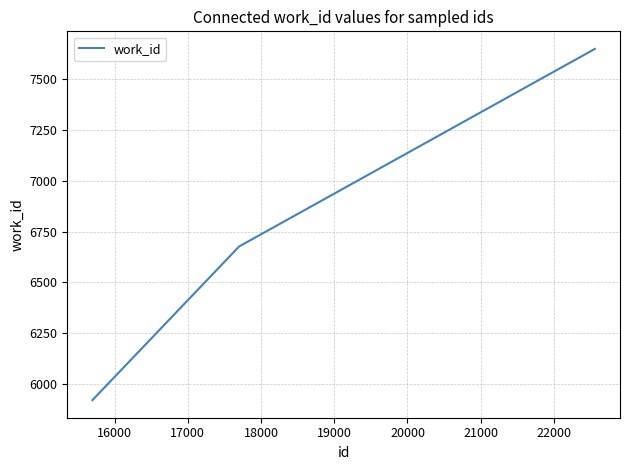

What is the smallest value displayed?

5920